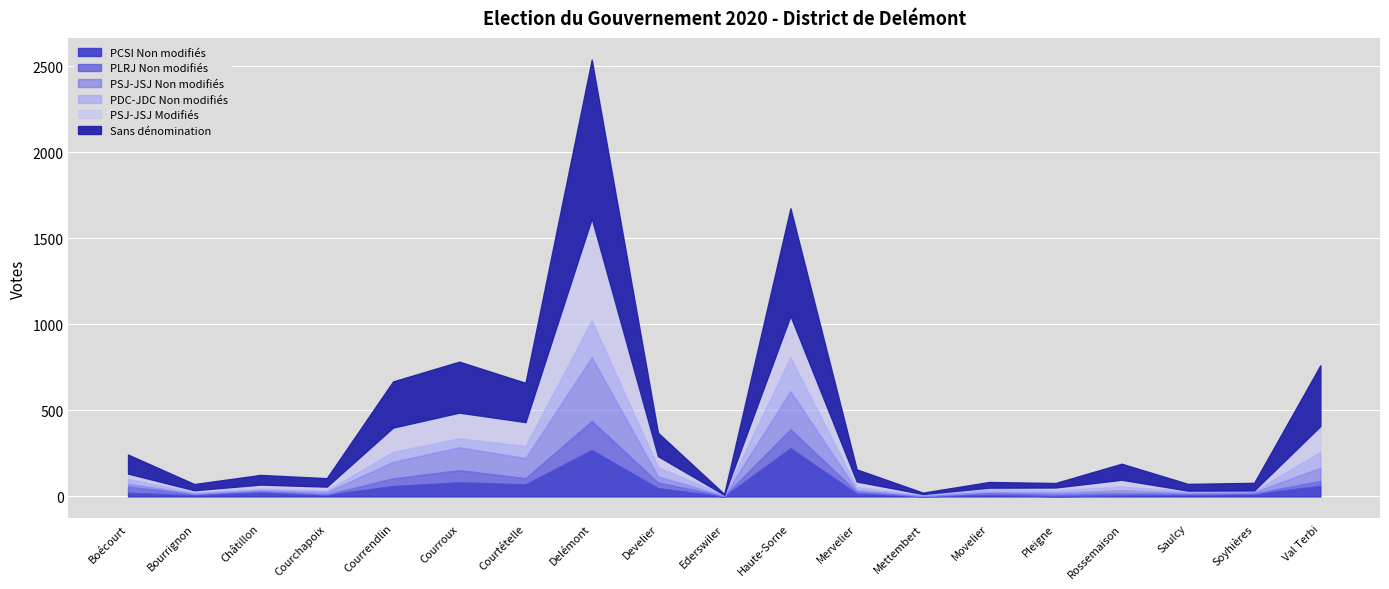

What is the total value across all series at Develier?

370